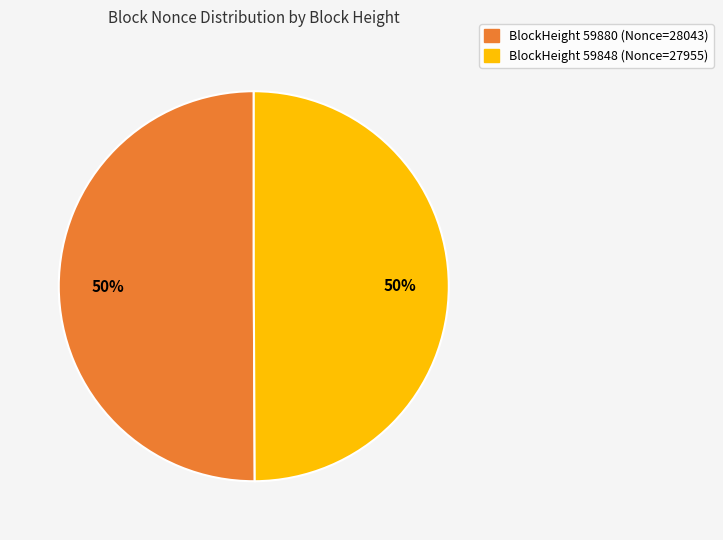

To the nearest percent, what is the average slice percentage?

50%